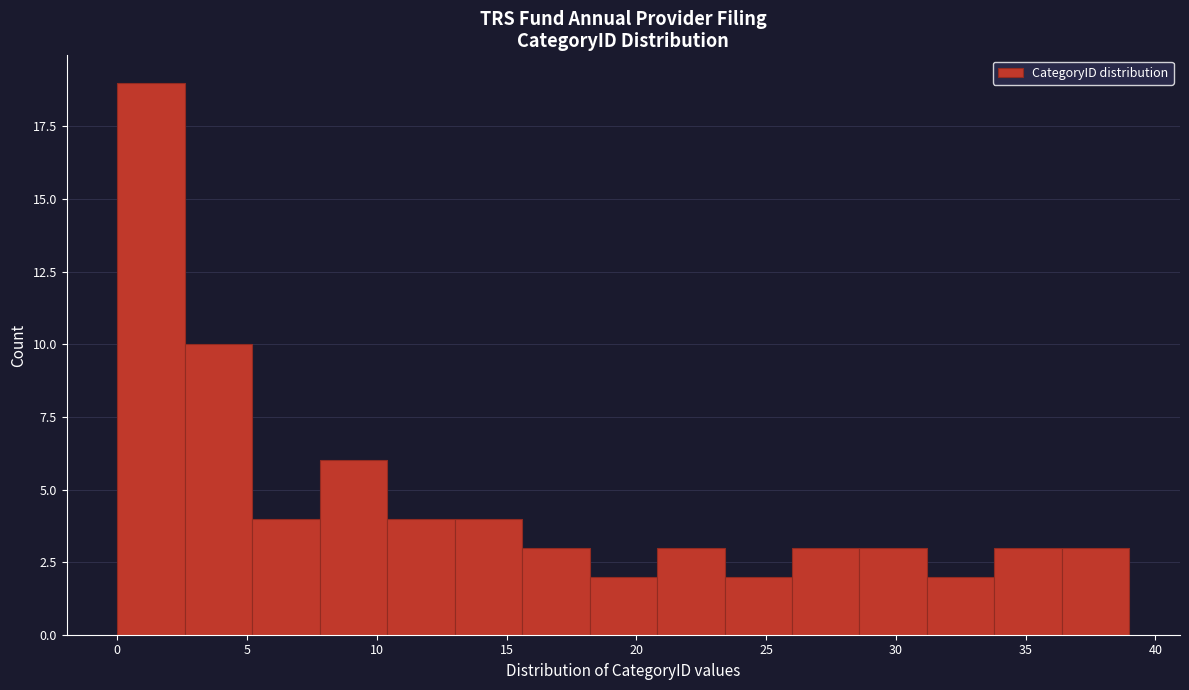

Reading left to right, transcribe this chart: for each bar, give the range it covers on the x-axis and its height. Neither the bar edges nor the heights are printed on the chart, so give them approximately, as read against the axes.

0.0 to 2.6: 19
2.6 to 5.2: 10
5.2 to 7.8: 4
7.8 to 10.4: 6
10.4 to 13.0: 4
13.0 to 15.6: 4
15.6 to 18.2: 3
18.2 to 20.8: 2
20.8 to 23.4: 3
23.4 to 26.0: 2
26.0 to 28.6: 3
28.6 to 31.2: 3
31.2 to 33.8: 2
33.8 to 36.4: 3
36.4 to 39.0: 3